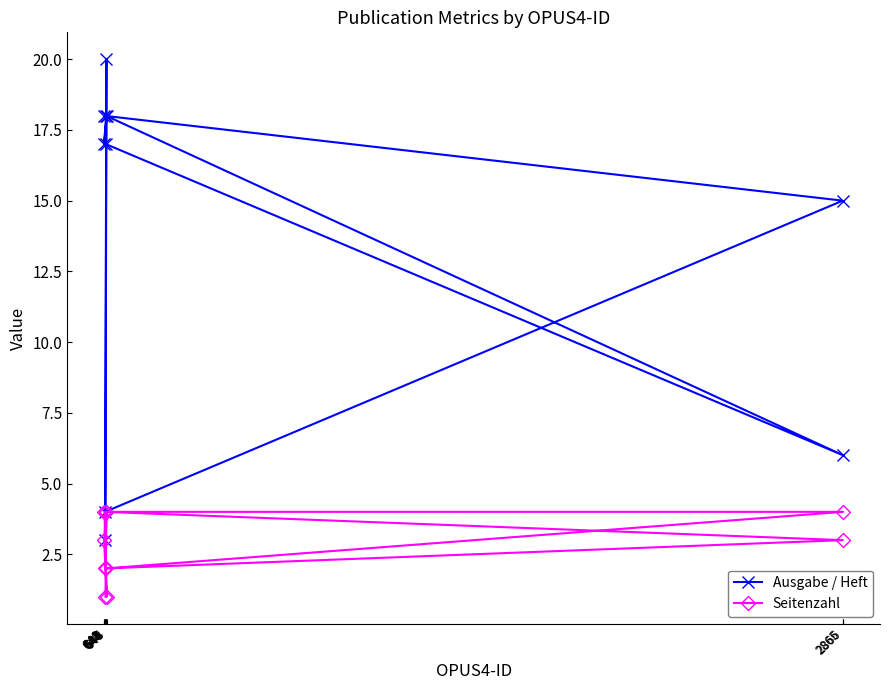

At which label is Ausgabe / Heft closest to 11?

2865